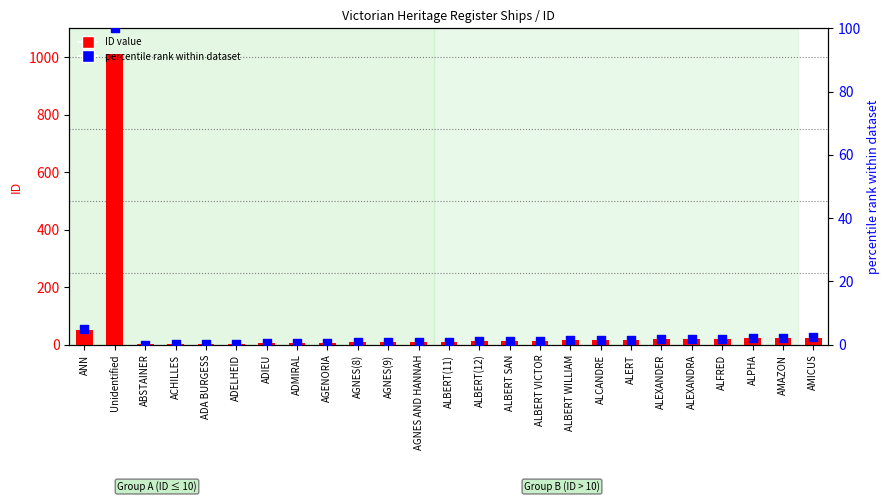

What are all the series names shown in the legend?

ID value, percentile rank